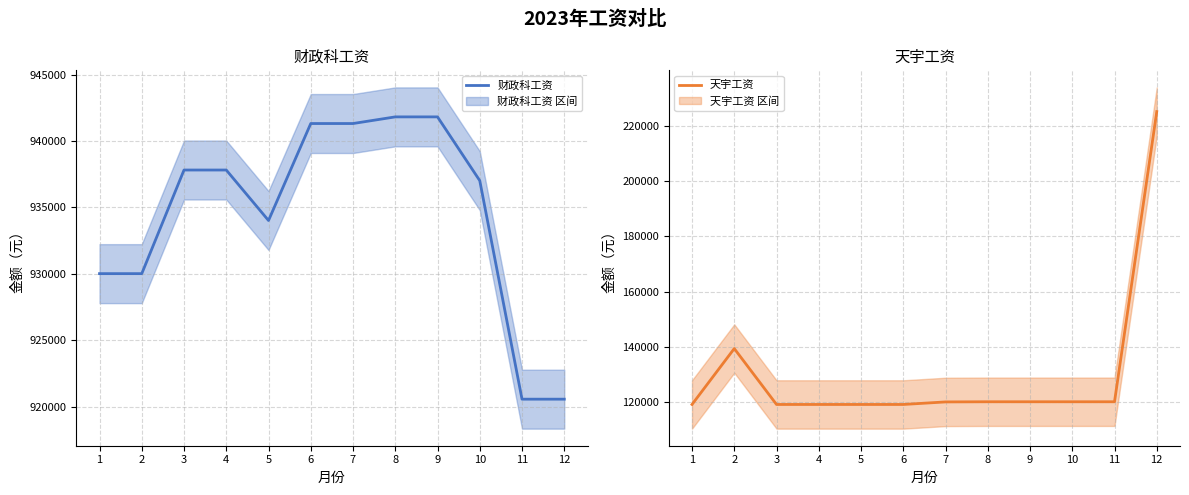

Where is the first local minimum for 财政科工资?

5